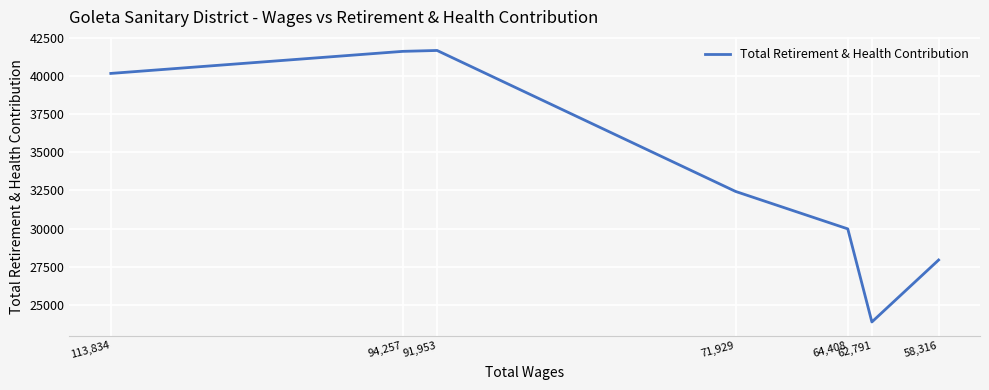

How many interior local valleys (lower than both neighbors) does the data have?

1